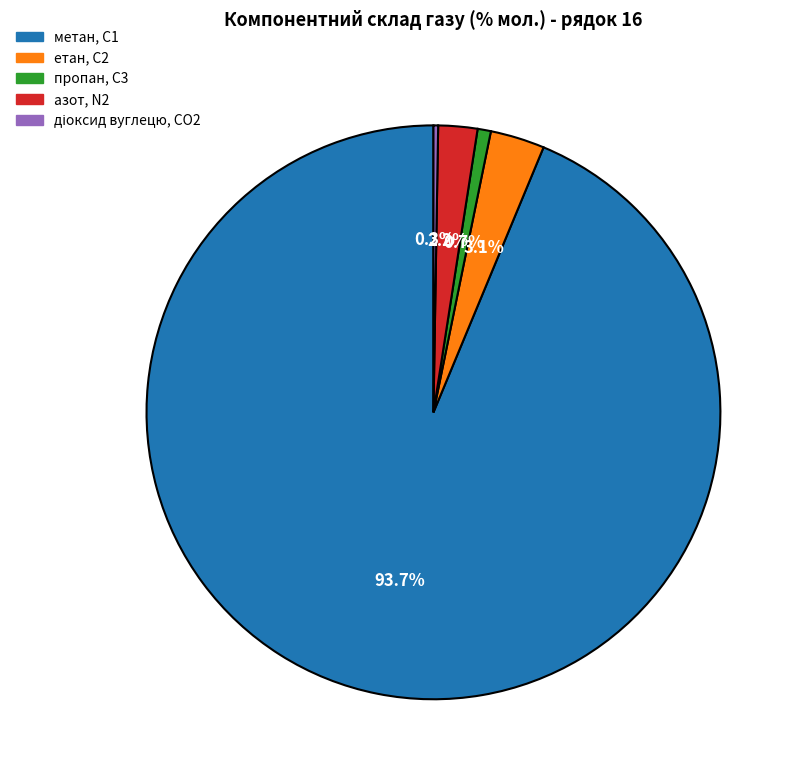

Does any single category account for the majority?

Yes